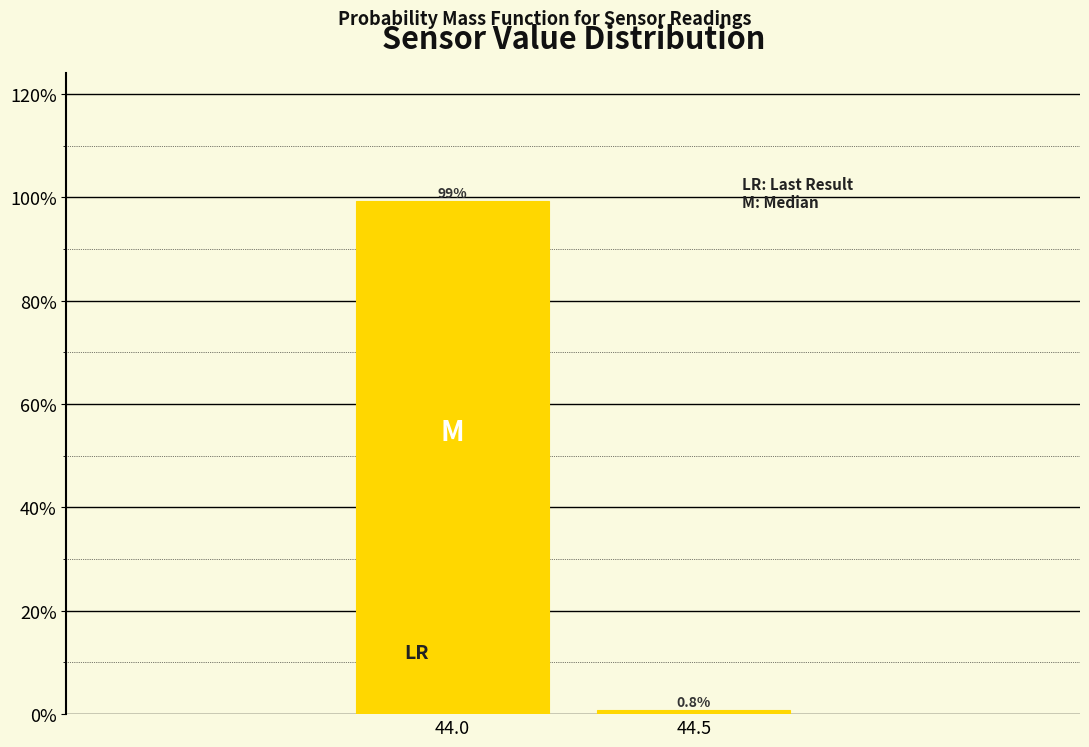

Reading left to right, what are all the values shown in this chart?

99.2	0.8